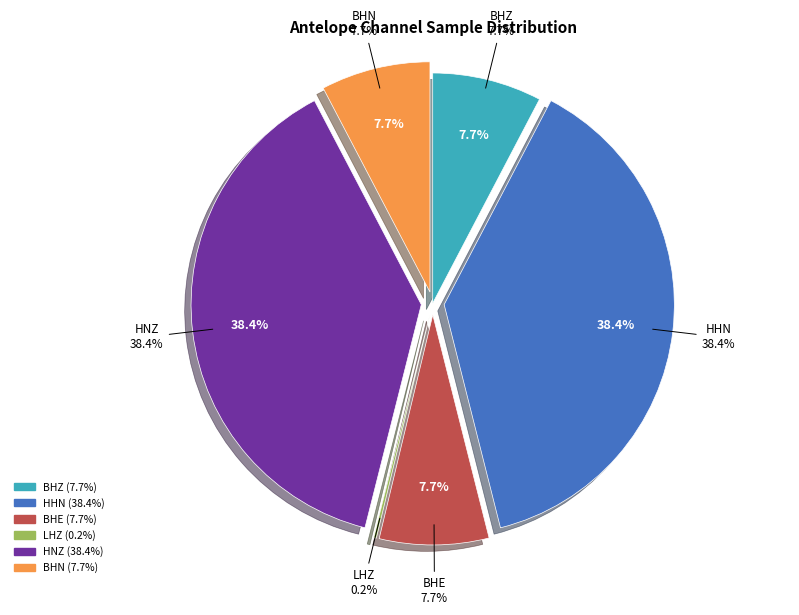

The LHZ slice represents 0% of the pie. True or false?

True